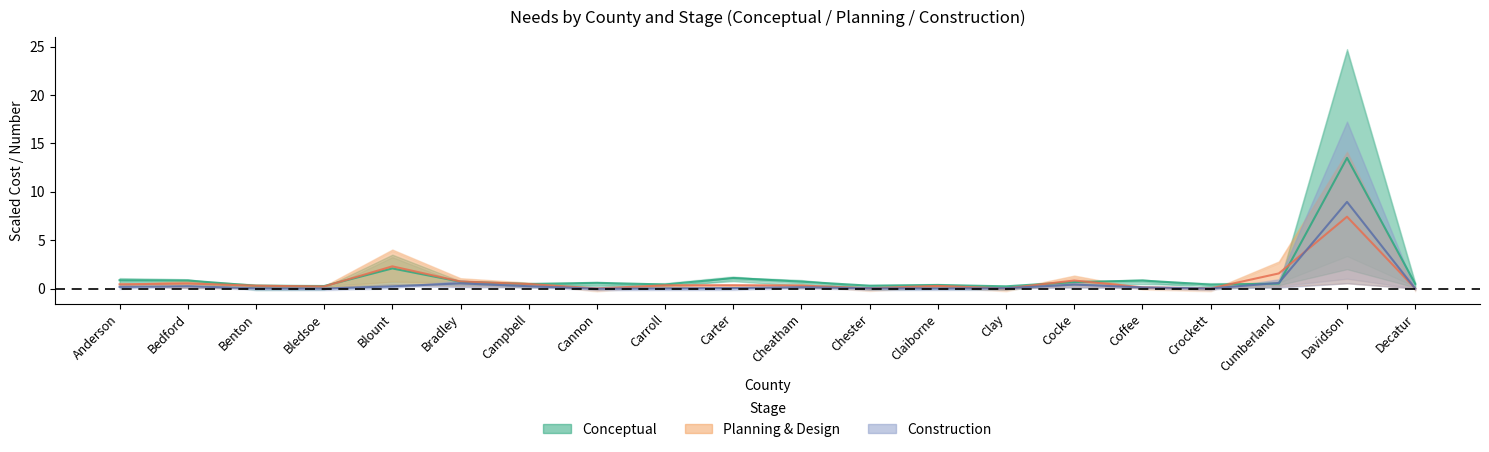

What position from the right is Decatur?

1